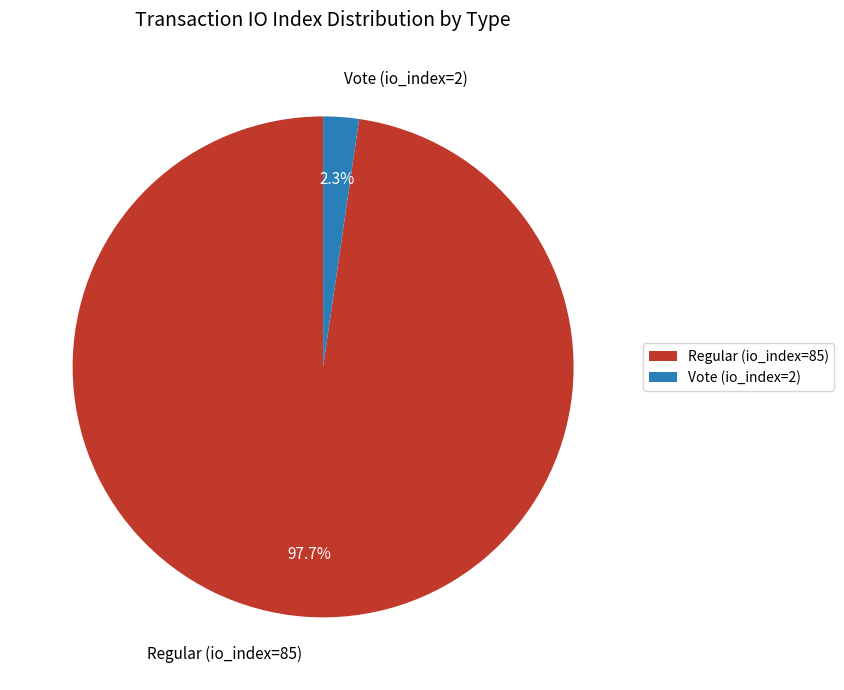

Is it true that Vote (io_index=2) is 10% of the pie?

False